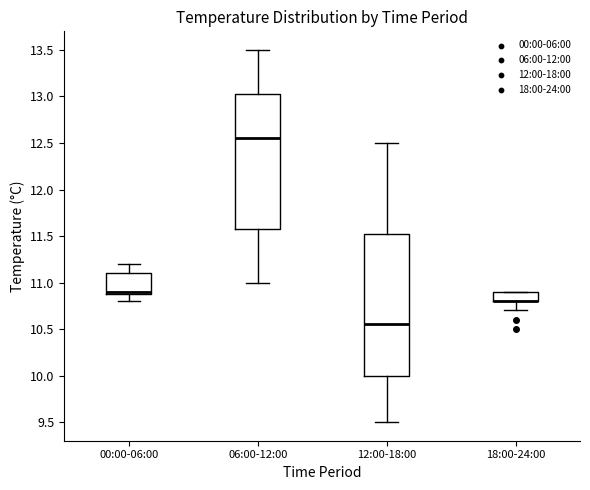

Reading left to right, transcribe this box plot: for each box, give where its median line is, the range the box spans, and where its two whiskers end, as read against the y-axis. The values are not printed on the chart, so give them approximately, as read against the axis.

00:00-06:00: median 10.90 (just above the box's lower edge), box 10.90 to 11.10, whiskers 10.80 to 11.20
06:00-12:00: median 12.55, box 11.60 to 13.05, whiskers 11.00 to 13.50
12:00-18:00: median 10.55, box 10.00 to 11.55, whiskers 9.50 to 12.50
18:00-24:00: median 10.80 (drawn on the box's lower edge), box 10.80 to 10.90, whiskers 10.70 to 10.90